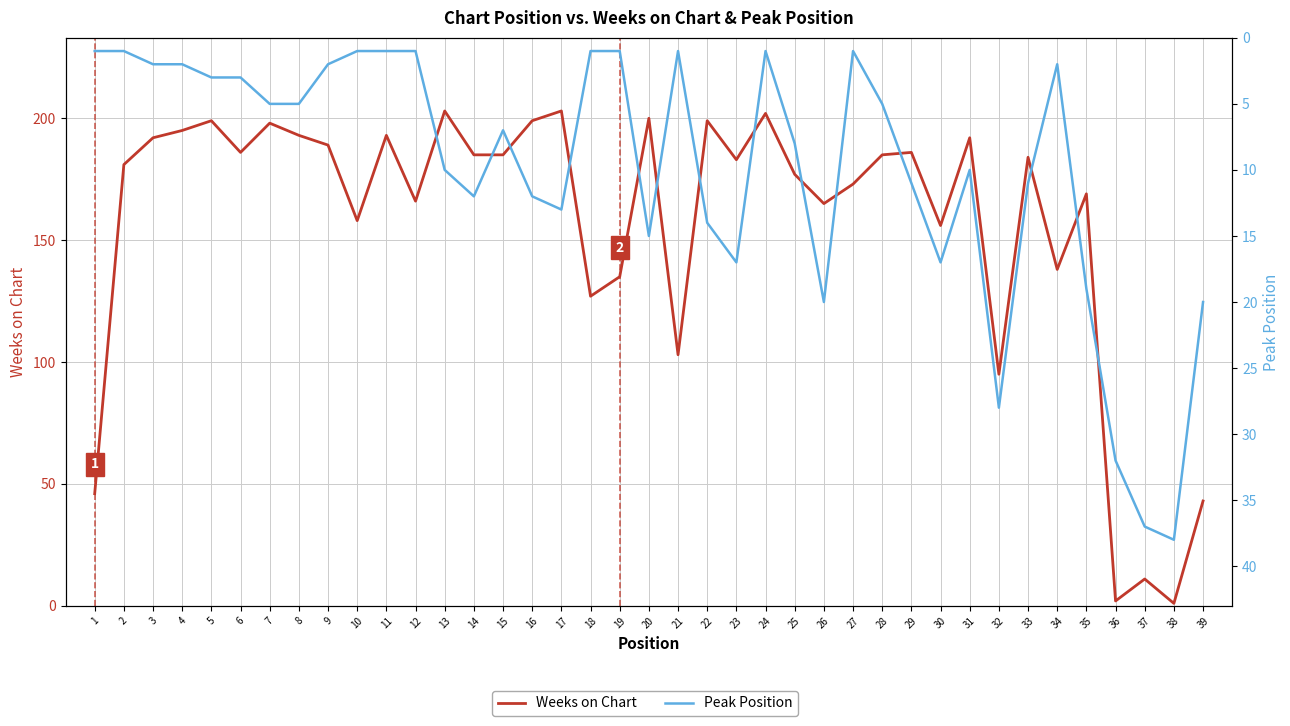

True or false: Peak Position has a value of 4 at 16.

False